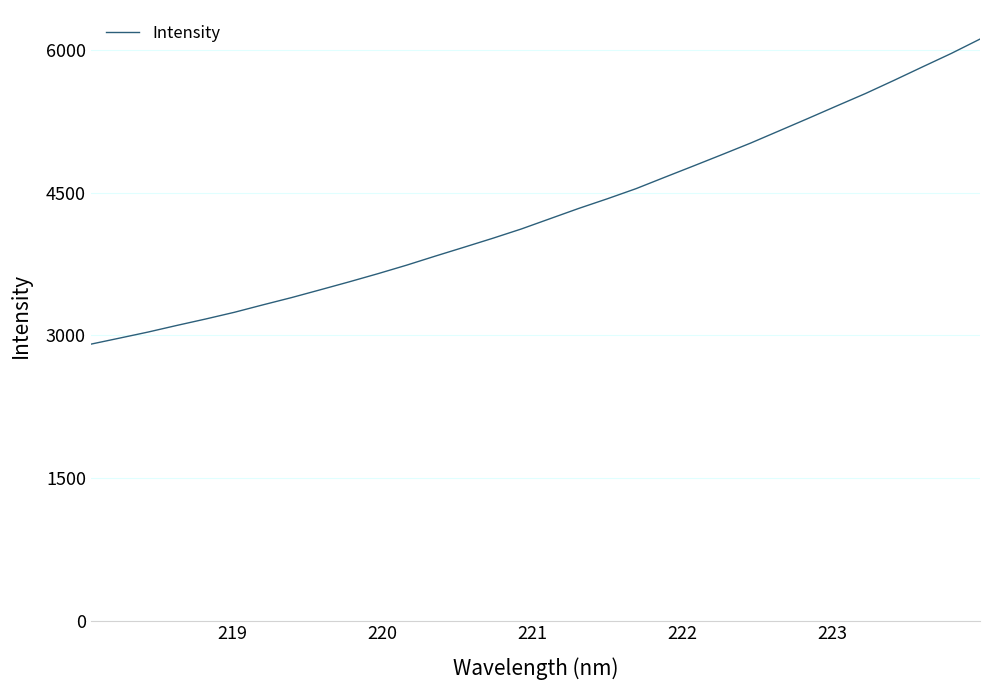

What is the greatest value displayed?

6114.3